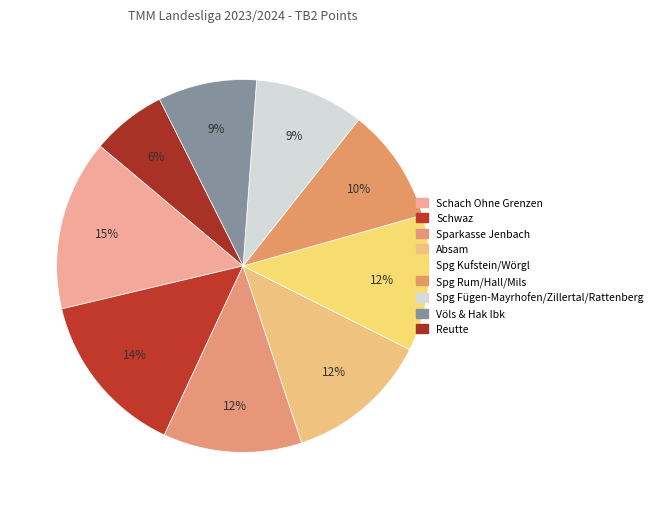

What is the change in value from Spg Rum/Hall/Mils to Spg Fügen-Mayrhofen/Zillertal/Rattenberg?

-1.0